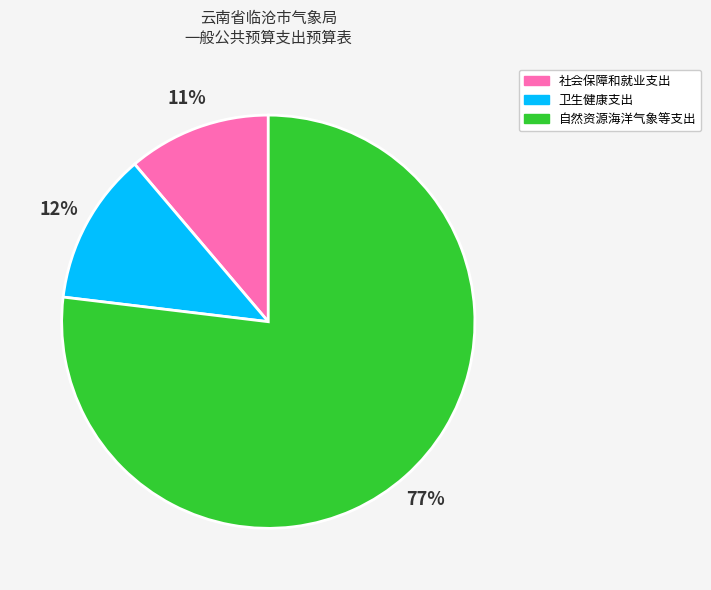

True or false: 自然资源海洋气象等支出 accounts for 90% of the total.

False